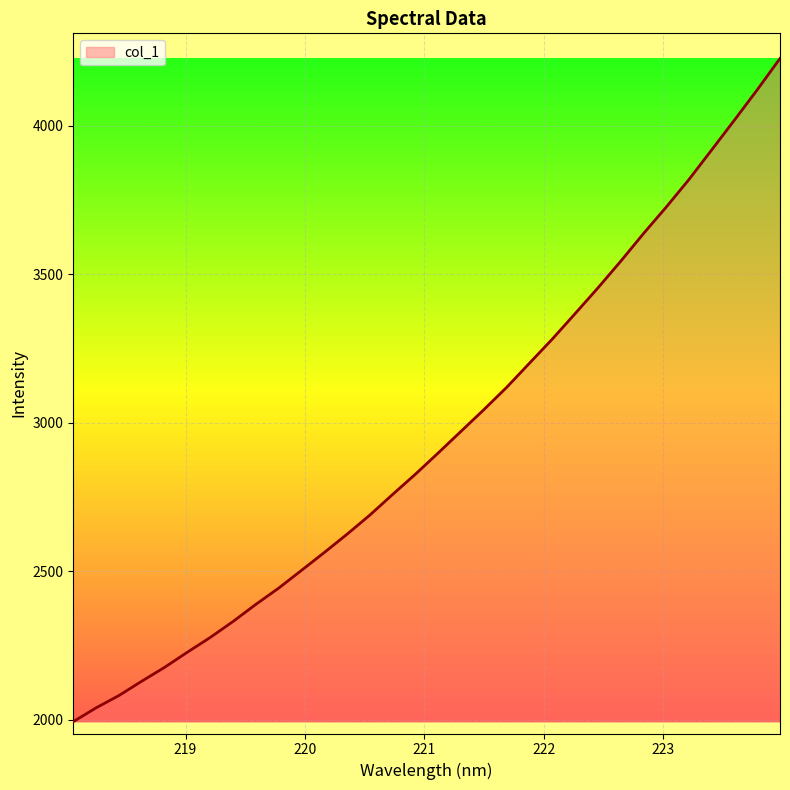

What is the smallest value displayed?

1994.2